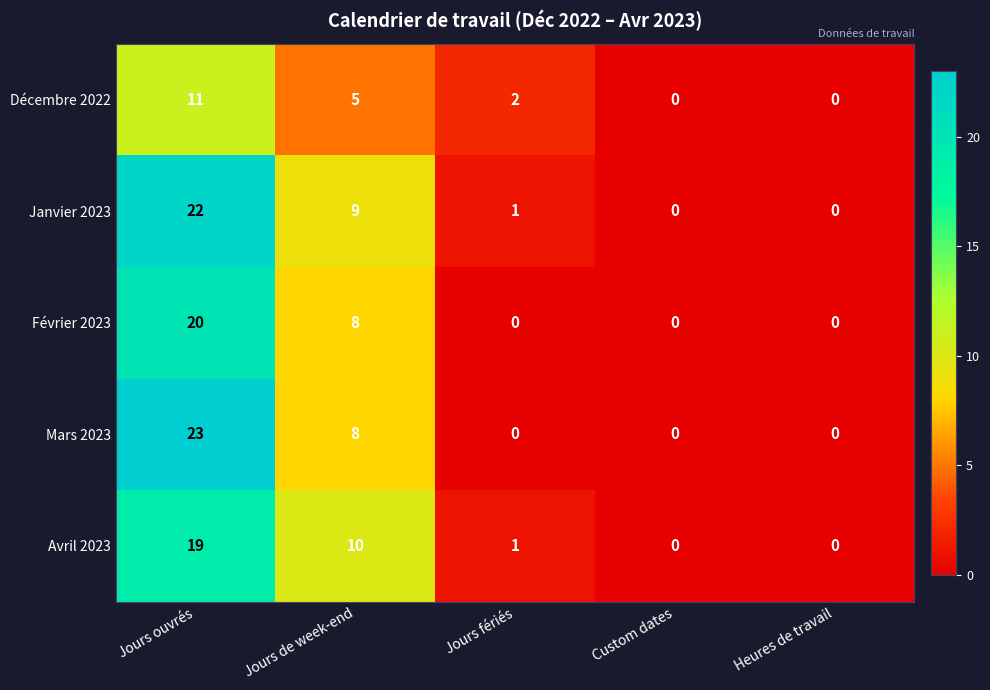

What is the highest value of the Février 2023 series?

20